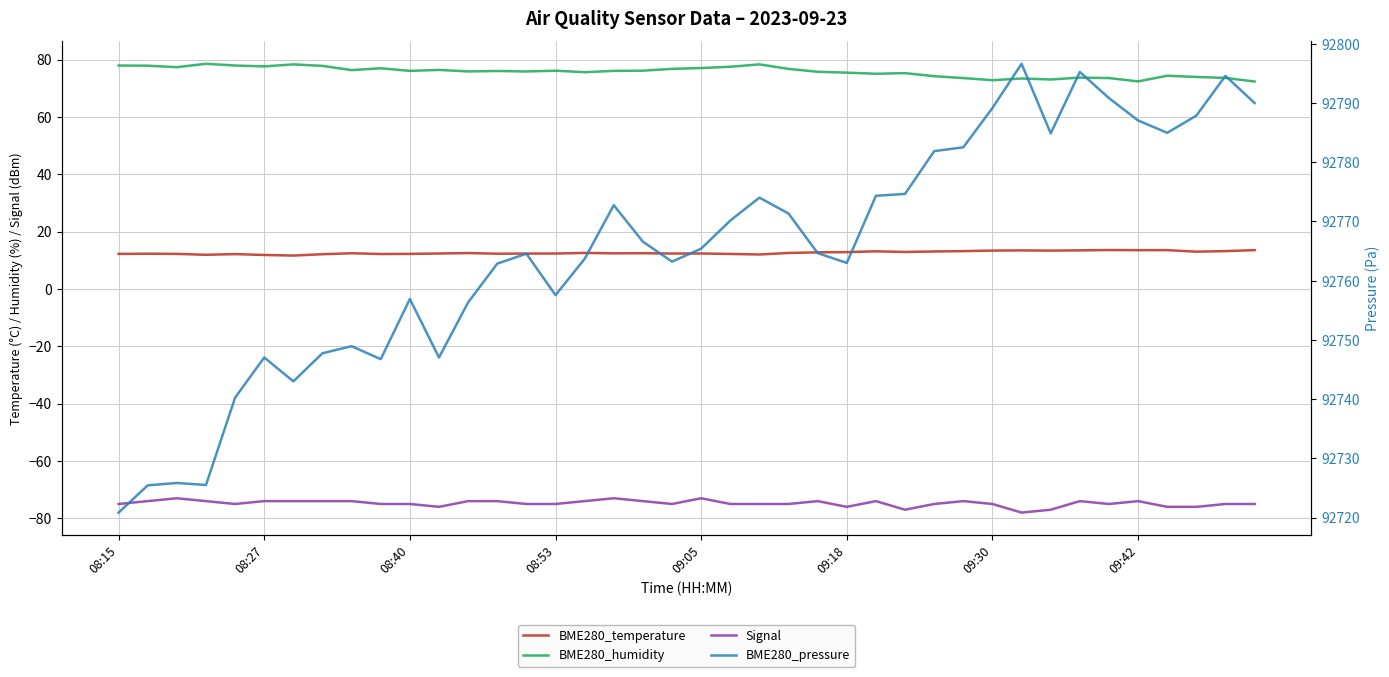

What is the difference between the maximum and second lowest values in the BME280_pressure series?

71.2